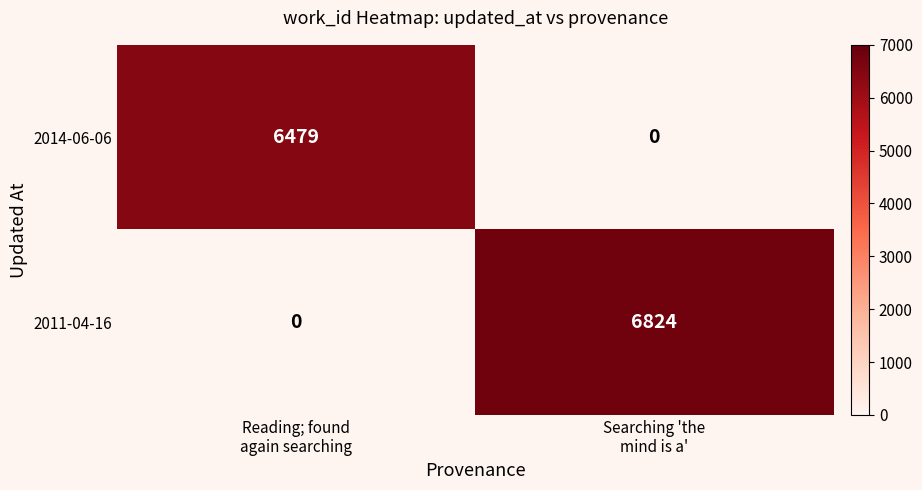

What is the difference between the maximum and minimum values in the 2011-04-16 series?

6824